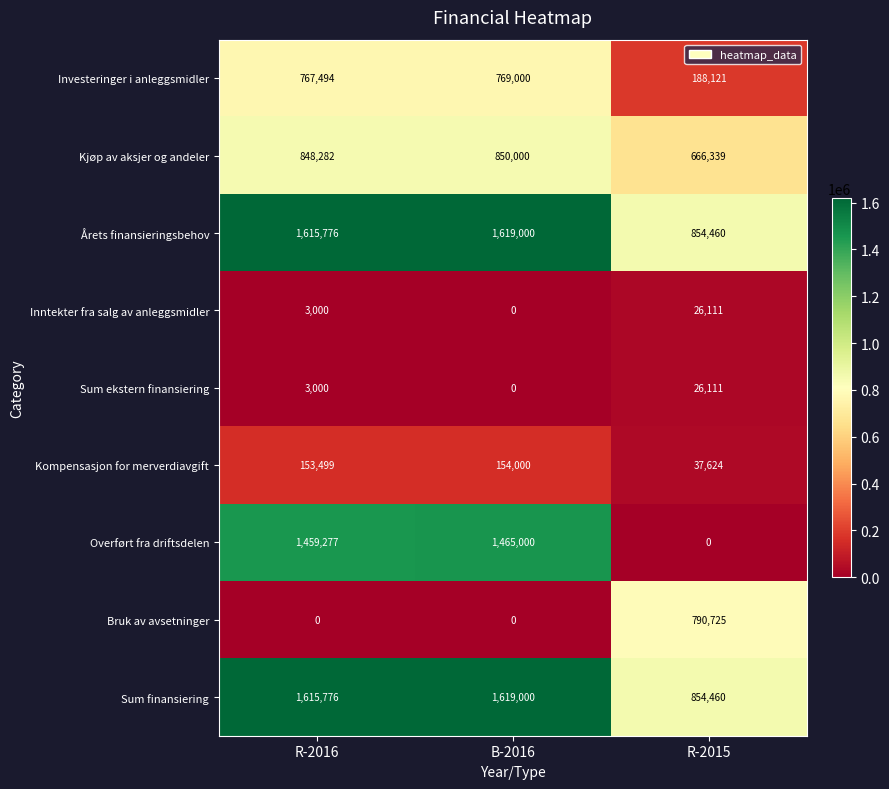

Reading left to right, list all the values displayed in this chart.

Investeringer i anleggsmidler: 767494	769000	188121
Kjøp av aksjer og andeler: 848282	850000	666339
Årets finansieringsbehov: 1615776	1619000	854460
Inntekter fra salg av anleggsmidler: 3000	0	26111
Sum ekstern finansiering: 3000	0	26111
Kompensasjon for merverdiavgift: 153499	154000	37624
Overført fra driftsdelen: 1459277	1465000	0
Bruk av avsetninger: 0	0	790725
Sum finansiering: 1615776	1619000	854460